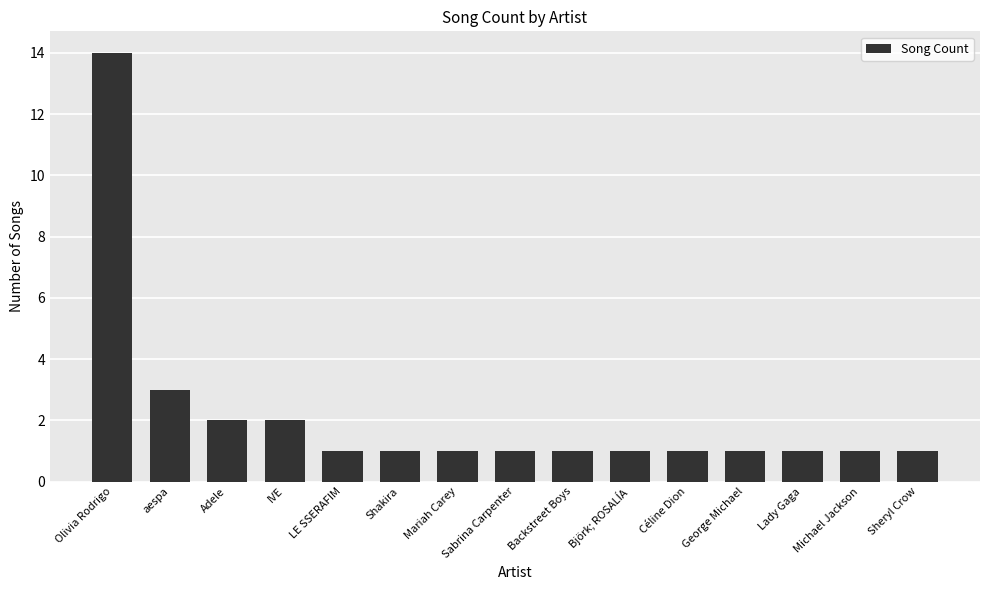

What position from the left is Björk; ROSALÍA?

10